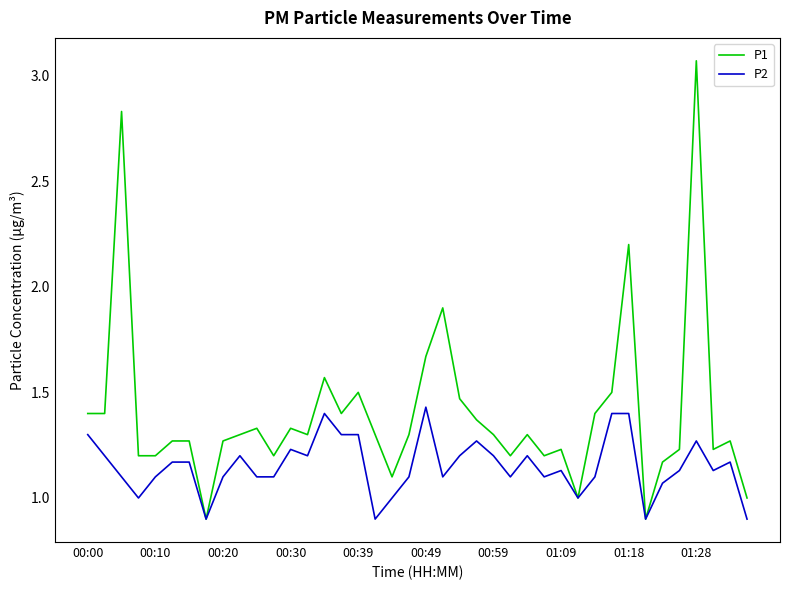

Which series has the widest spread of values?

P1